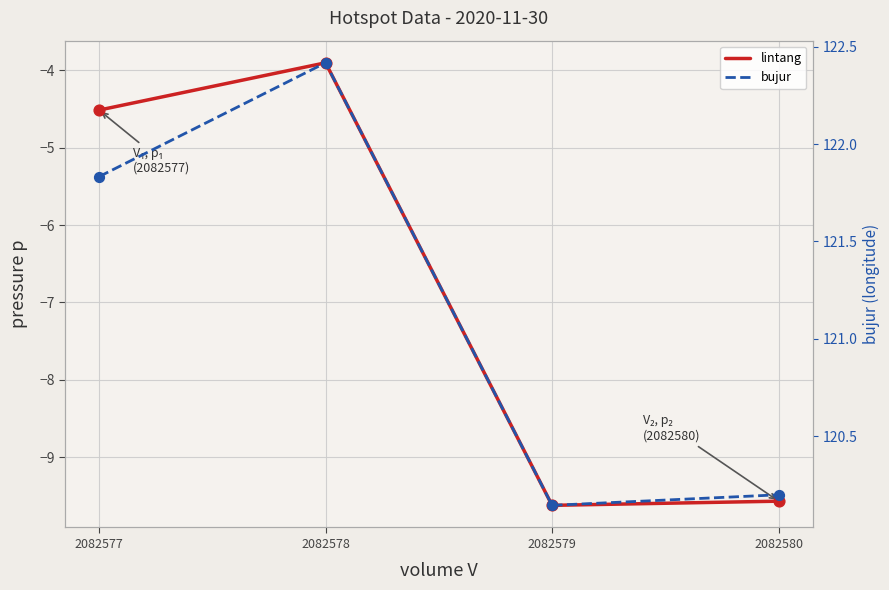

At how many categories does at least one series exceed 101?

4